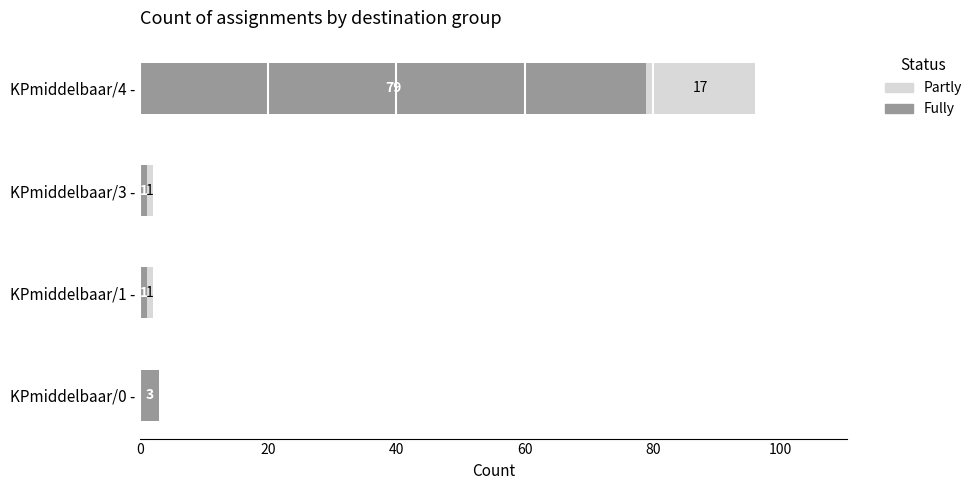

What is the sum of all Fully values?

84